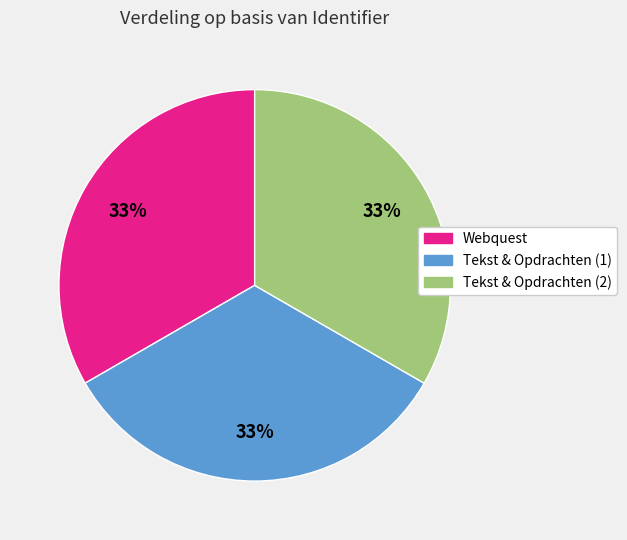

Approximately how many times larger is the value at Webquest compared to Tekst & Opdrachten (1)?

1.0